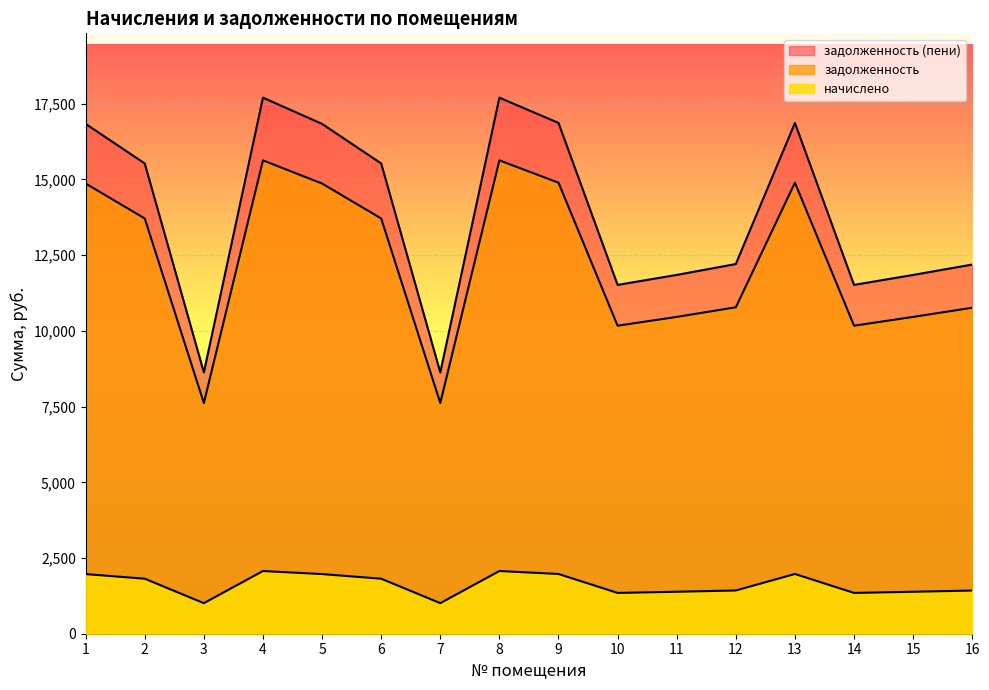

What is the difference between the second highest and minimum values in the задолженность (пени) series?

9073.6